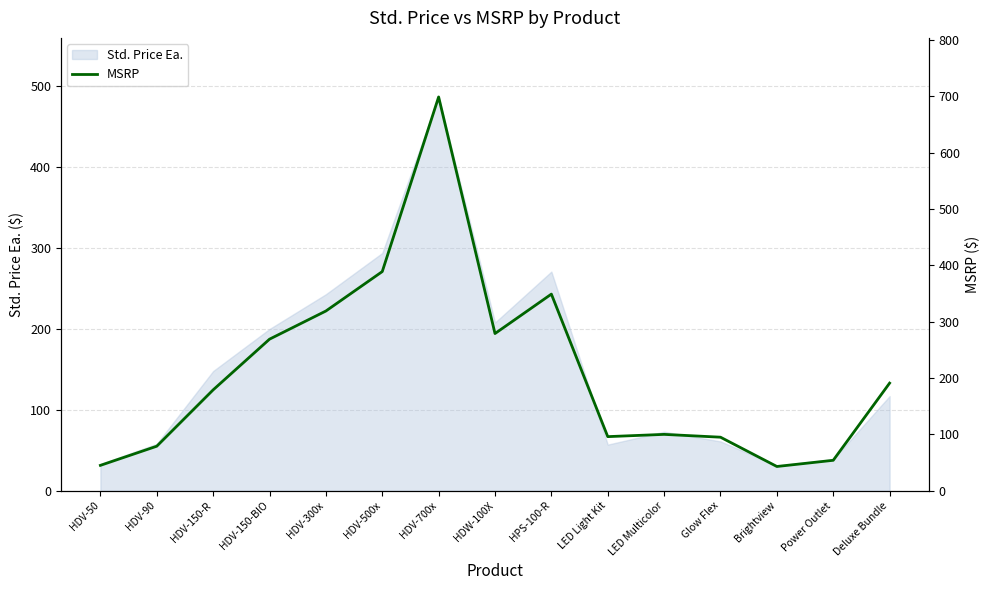

At which category does the data reach its first local peak?

HDV-700x